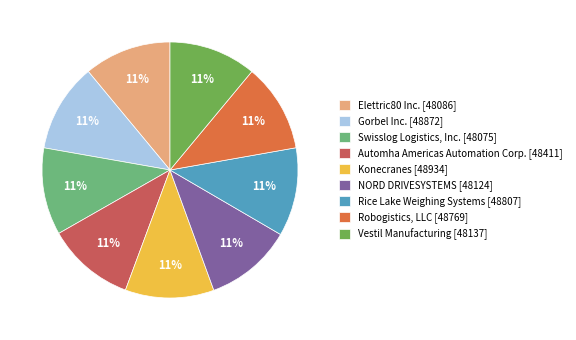

To the nearest percent, what percentage of the pie is Elettric80 Inc.?

11%